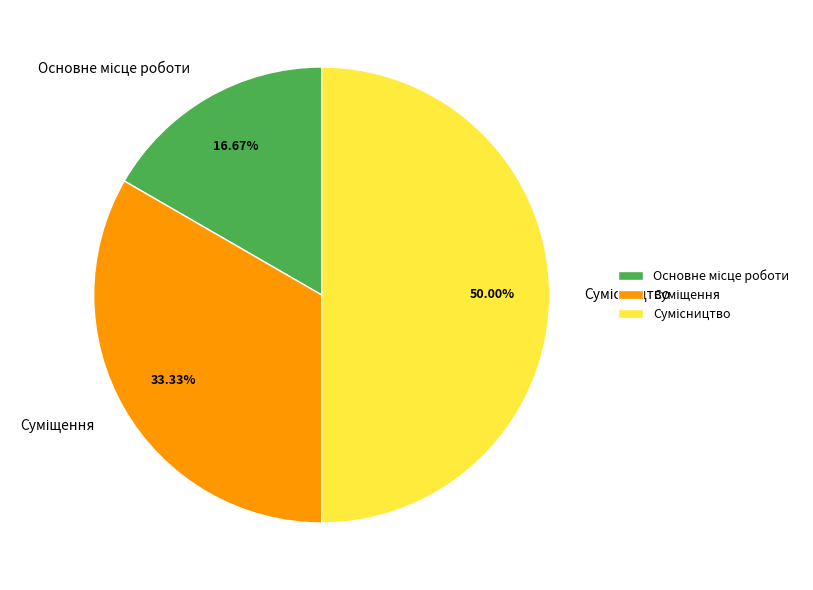

Rank the categories by value from highest to lowest.

Сумісництво, Суміщення, Основне місце роботи